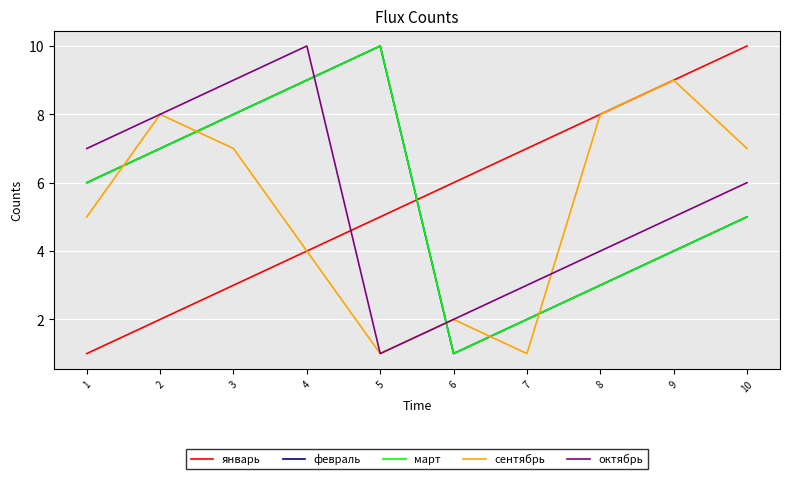

At which category is the sum across all series the highest?

4